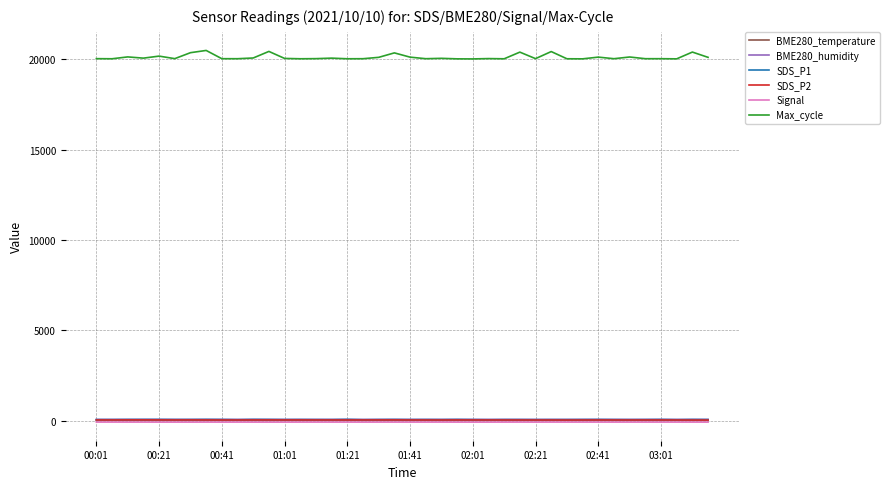

Which series has the largest range (max minus min)?

Max_cycle